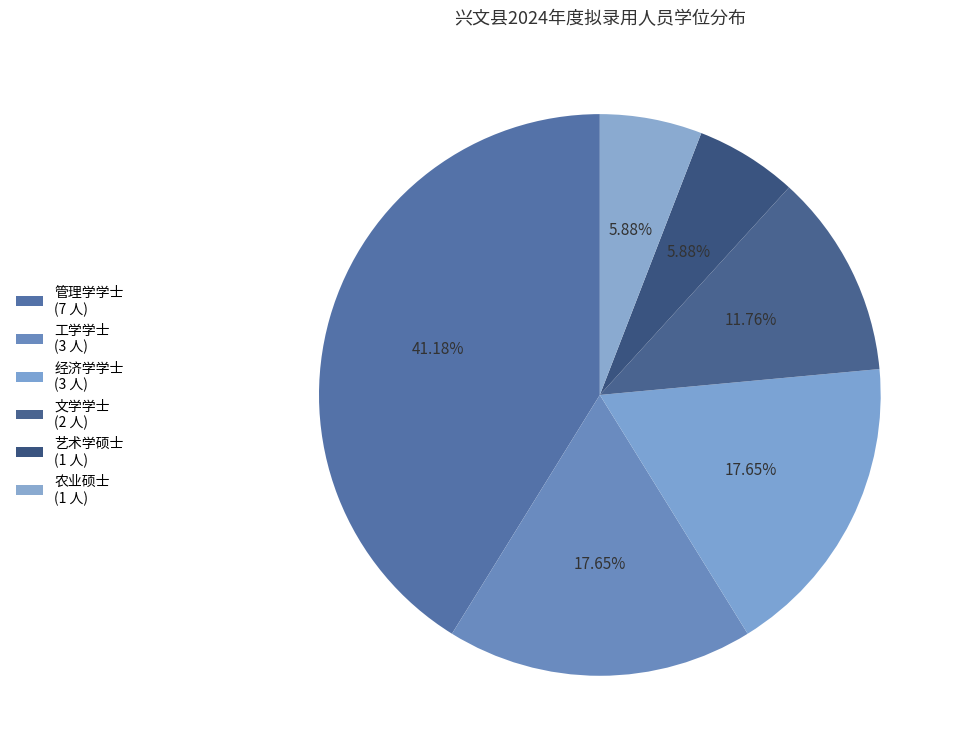

To the nearest percent, what is the difference between the largest and smallest slice percentages?

35%